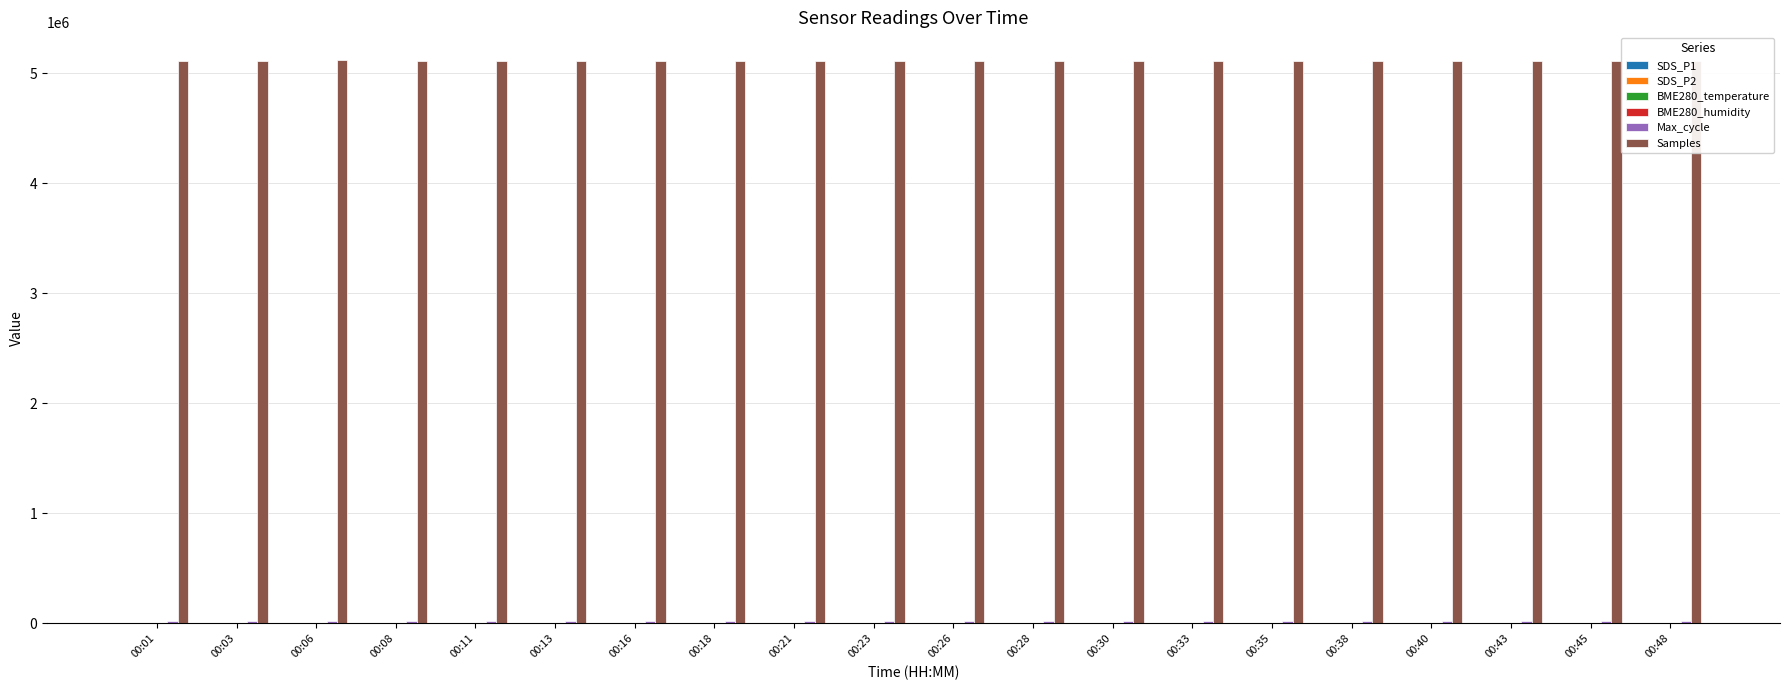

What is the greatest value displayed?

5117253.0